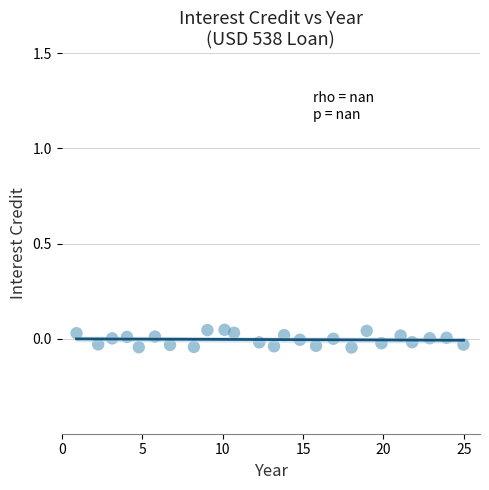

What is the range of X values (max minus min)?

24.0